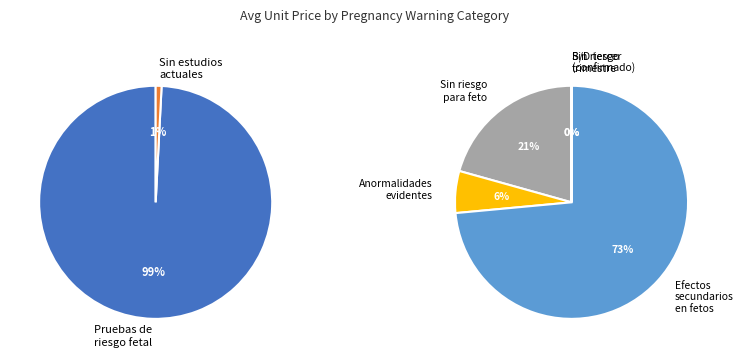

What is the majority slice?

Existen efectos secundarios en fetos